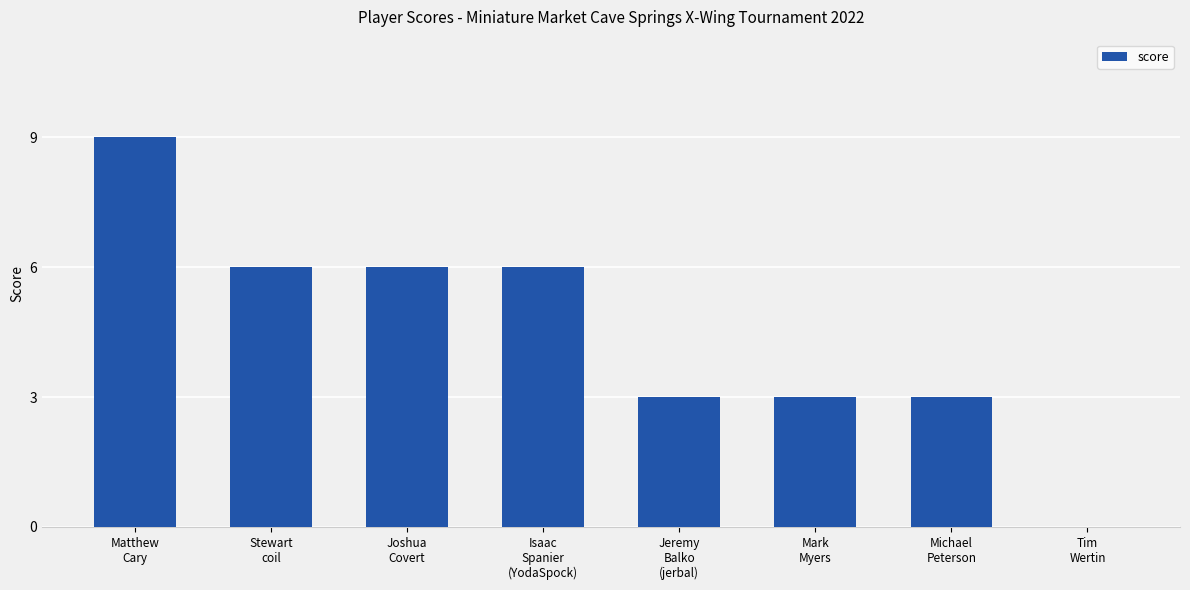

The chart shows a value of 2 at Matthew
Cary. True or false?

False